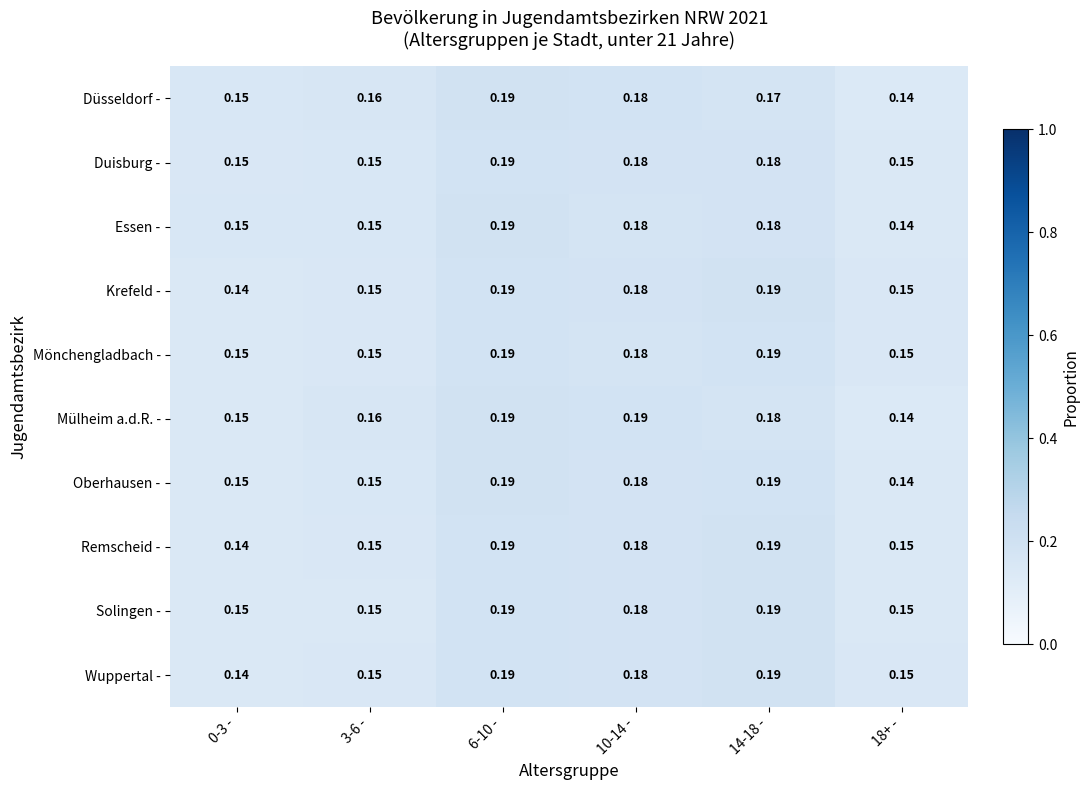

Is the value of Duisburg - at 0-3 - greater than the value of Remscheid - at 10-14 -?

No